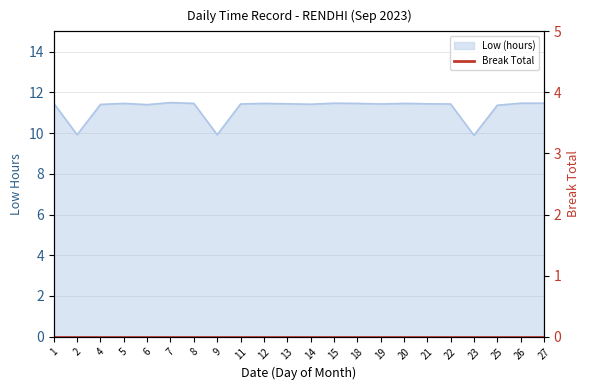

What is the ratio of the value at 4 to the value at 1?

1.0